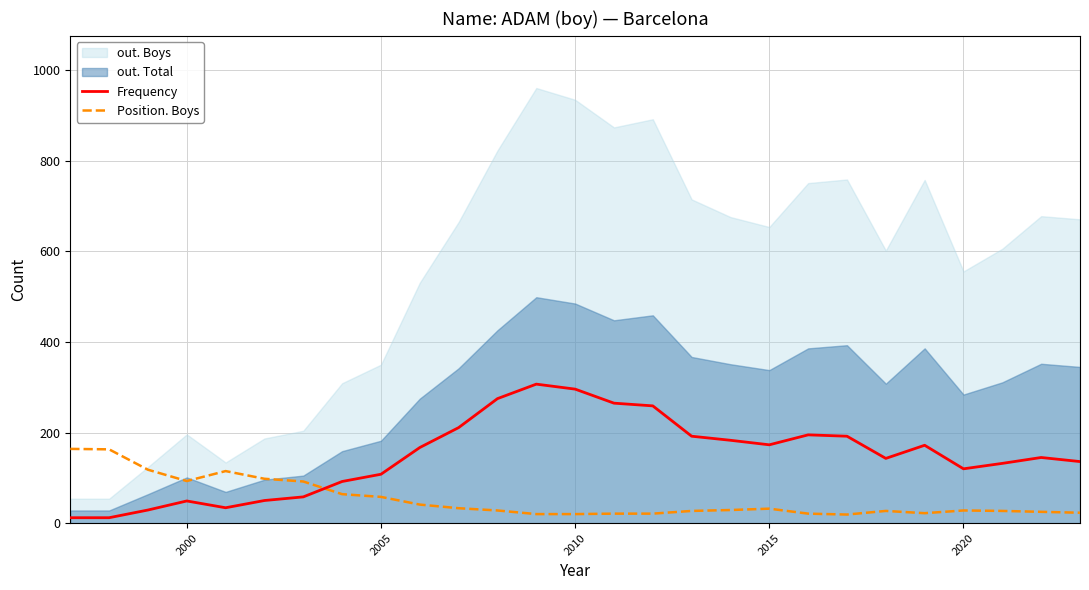

What is the sum of all Position. Boys values?

1429